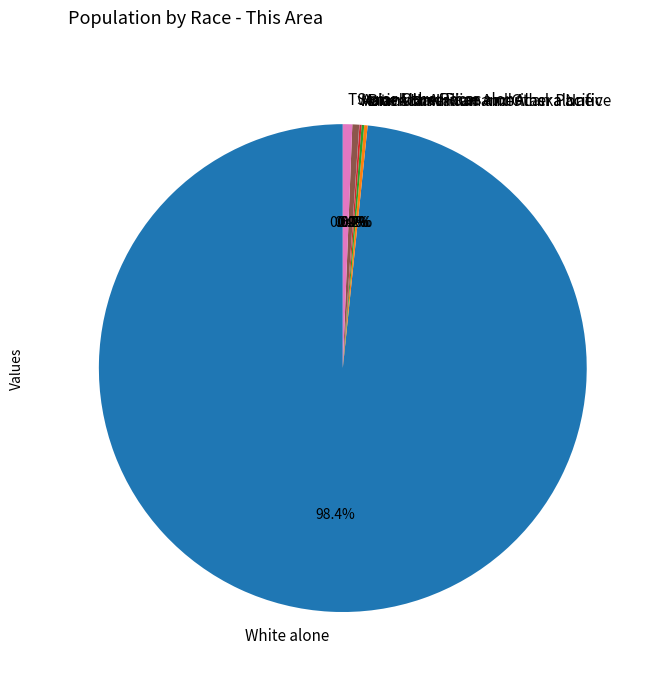

Which category has the biggest portion of the pie?

White alone